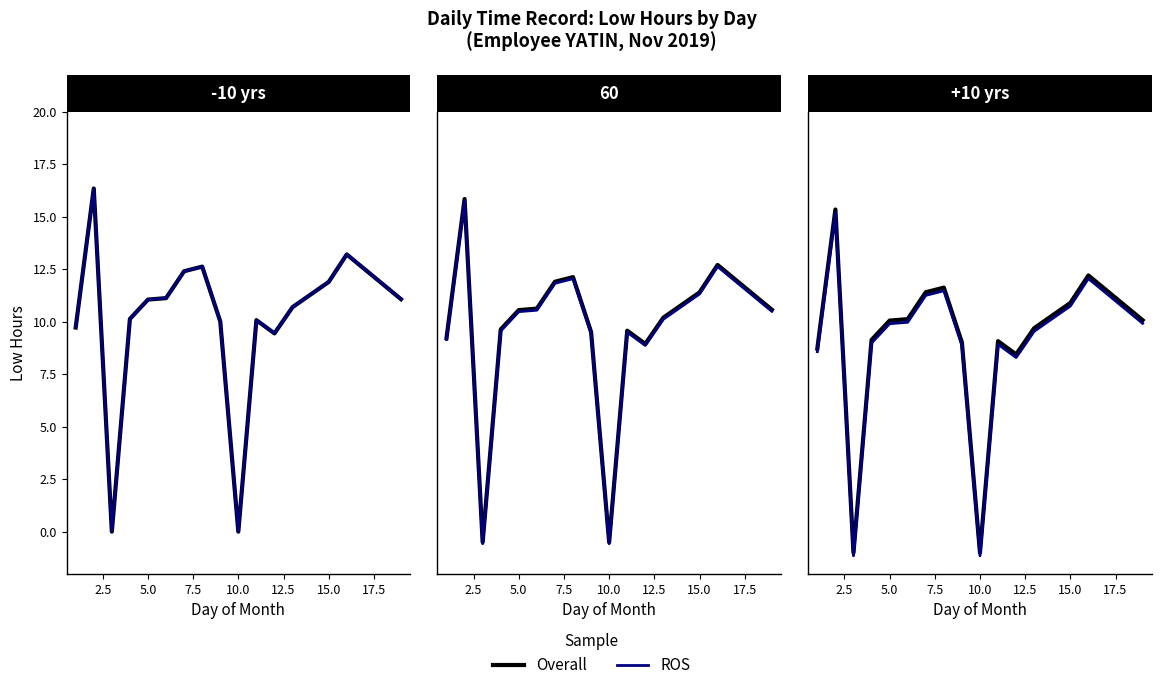

At how many categories does at least one series exceed 1?

14